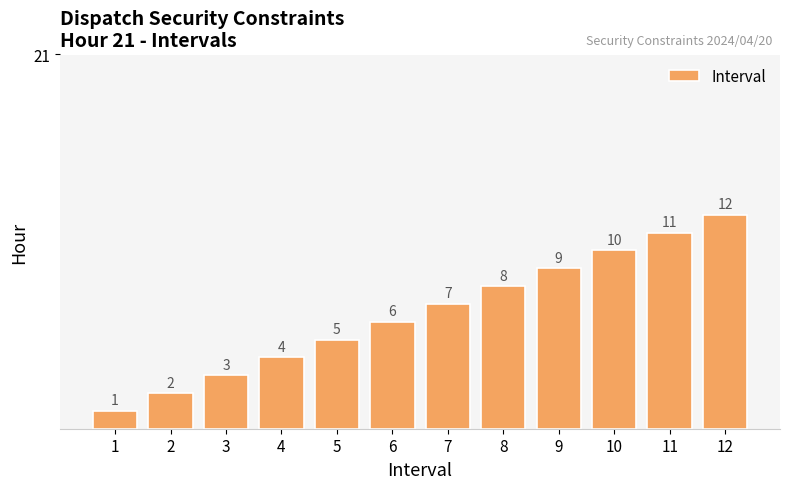

What is the sum of the values at 2 and 12?

14